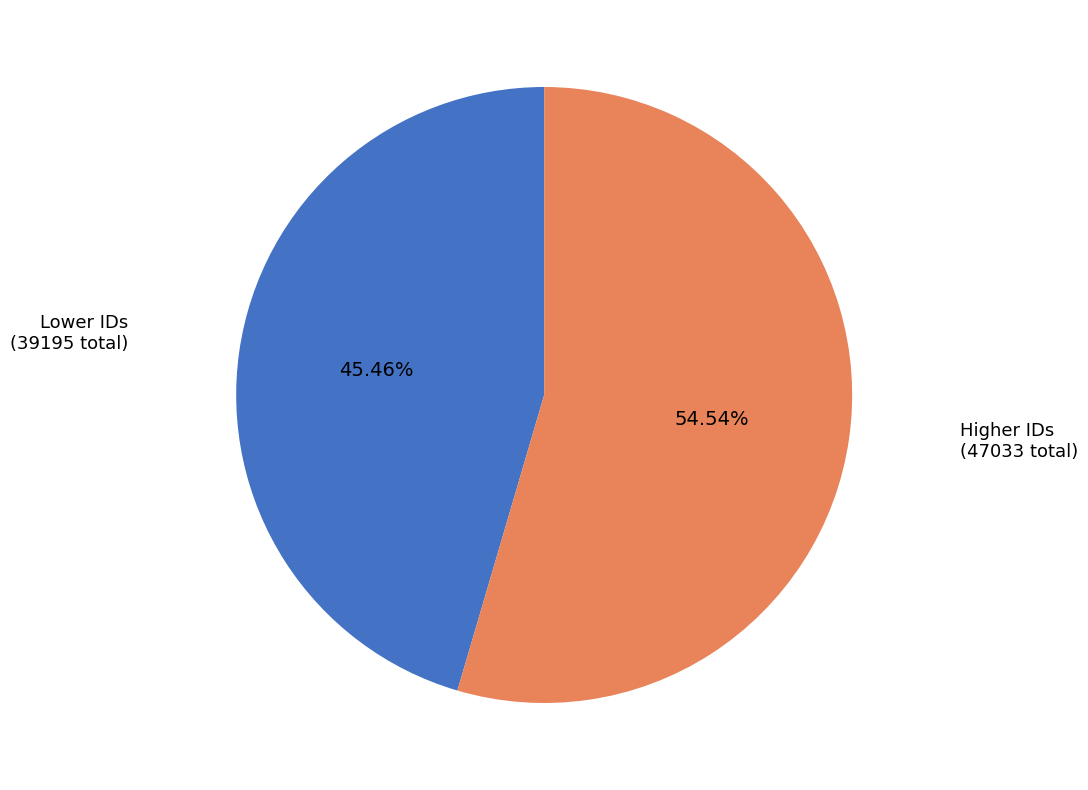

Rank the categories by value from highest to lowest.

Higher IDs, Lower IDs